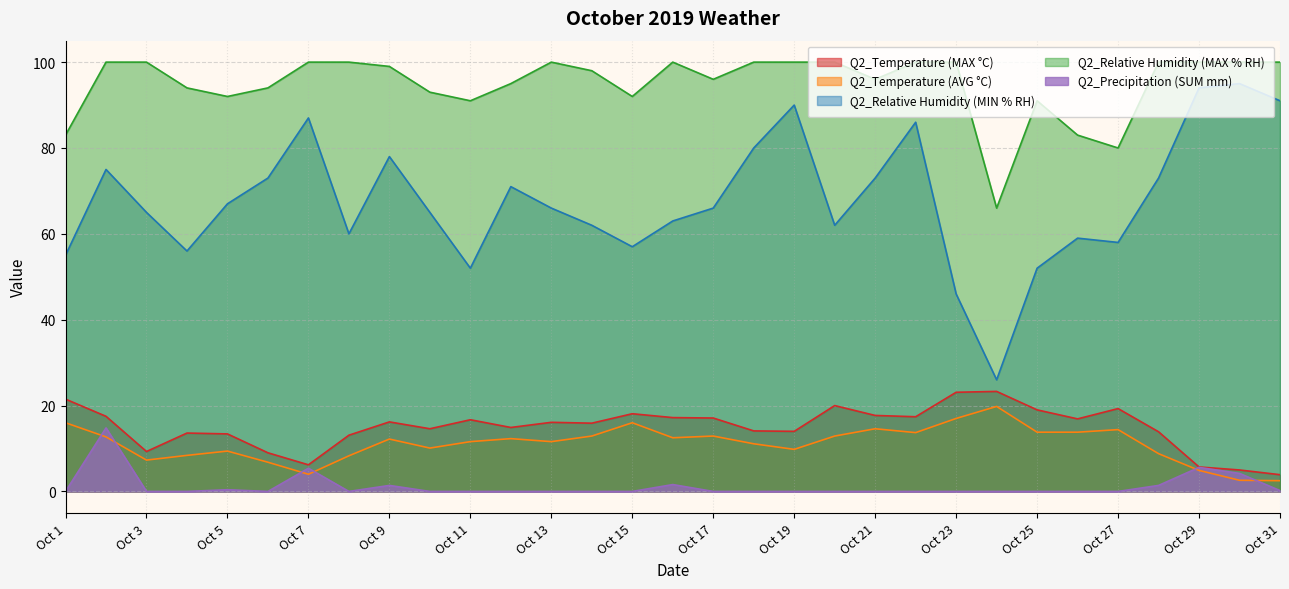

How many series are shown in this chart?

5